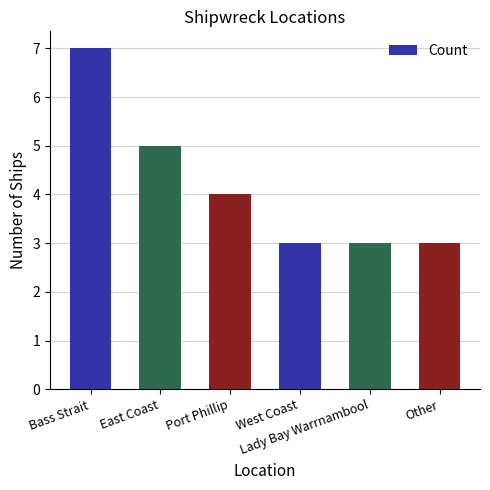

Which has a higher value, Lady Bay Warrnambool or East Coast?

East Coast